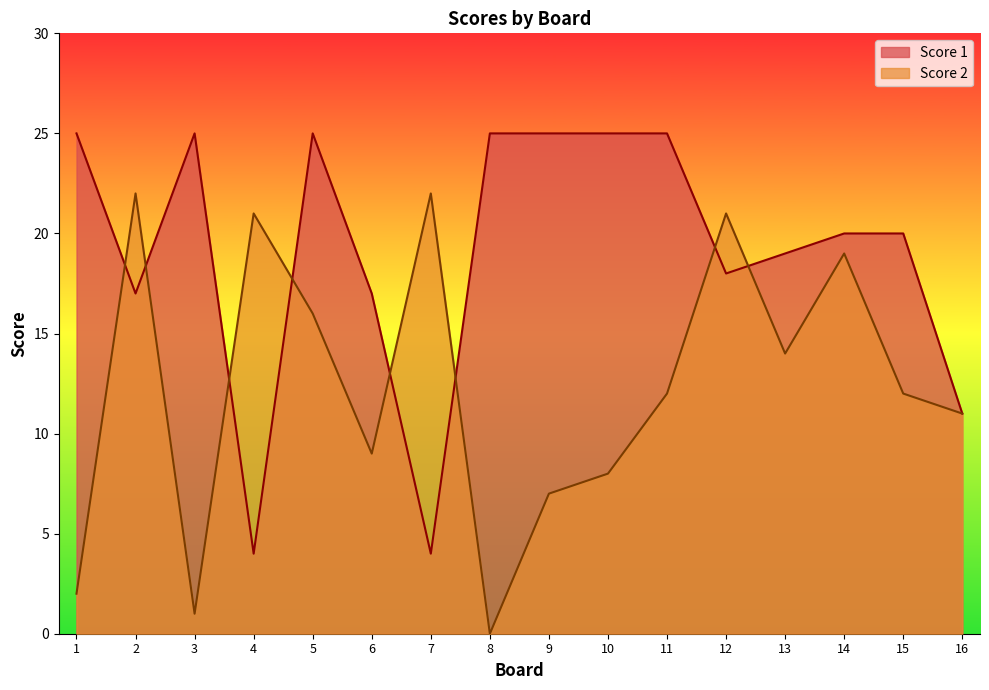

Reading left to right, list all the values displayed in this chart.

Score 2: 1=2	2=22	3=1	4=21	5=16	6=9	7=22	8=0	9=7	10=8	11=12	12=21	13=14	14=19	15=12	16=11
Score 1: 1=25	2=17	3=25	4=4	5=25	6=17	7=4	8=25	9=25	10=25	11=25	12=18	13=19	14=20	15=20	16=11